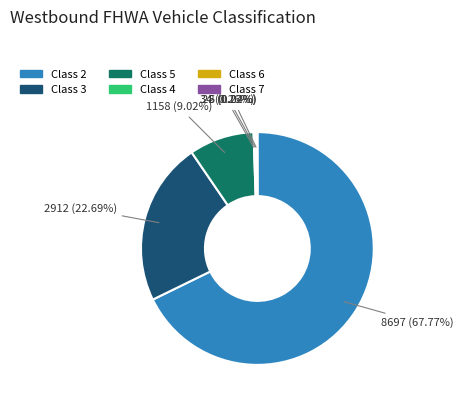

Is there a majority slice in this chart?

Yes